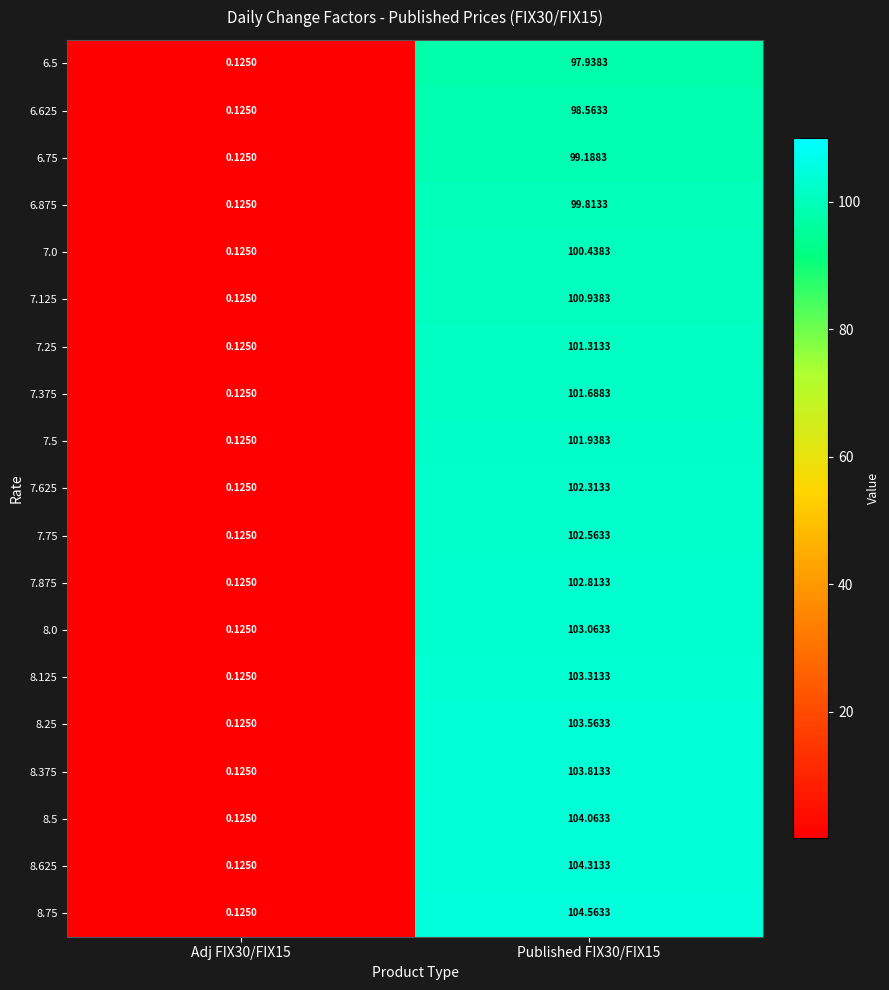

Is the value of 7.0 at Adj FIX30/FIX15 greater than the value of 8.375 at Published FIX30/FIX15?

No